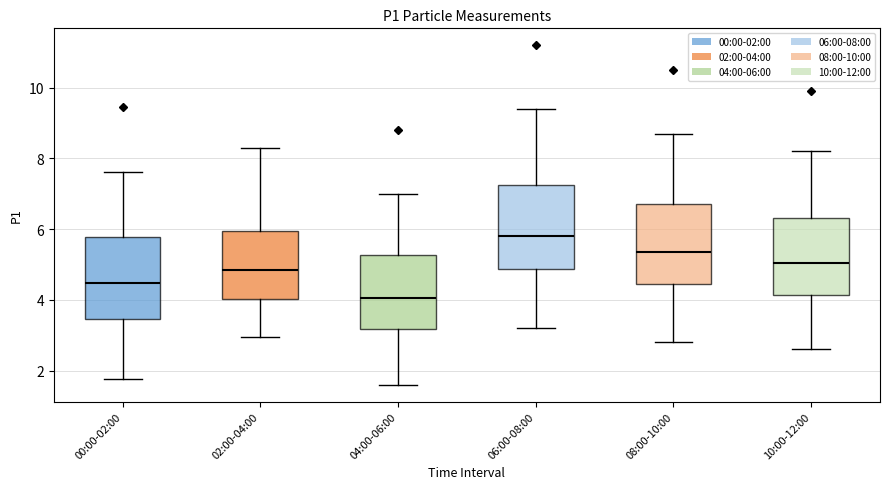

Reading left to right, transcribe this box plot: for each box, give where its median line is, the range the box spans, and where its two whiskers end, as read against the y-axis. The values are not printed on the chart, so give them approximately, as read against the axis.

00:00-02:00: median 4.4, box 3.4 to 5.8, whiskers 1.8 to 7.6
02:00-04:00: median 4.8, box 4.0 to 6.0, whiskers 3.0 to 8.4
04:00-06:00: median 4.0, box 3.2 to 5.2, whiskers 1.6 to 7.0
06:00-08:00: median 5.8, box 4.8 to 7.2, whiskers 3.2 to 9.4
08:00-10:00: median 5.4, box 4.4 to 6.8, whiskers 2.8 to 8.8
10:00-12:00: median 5.0, box 4.2 to 6.4, whiskers 2.6 to 8.2